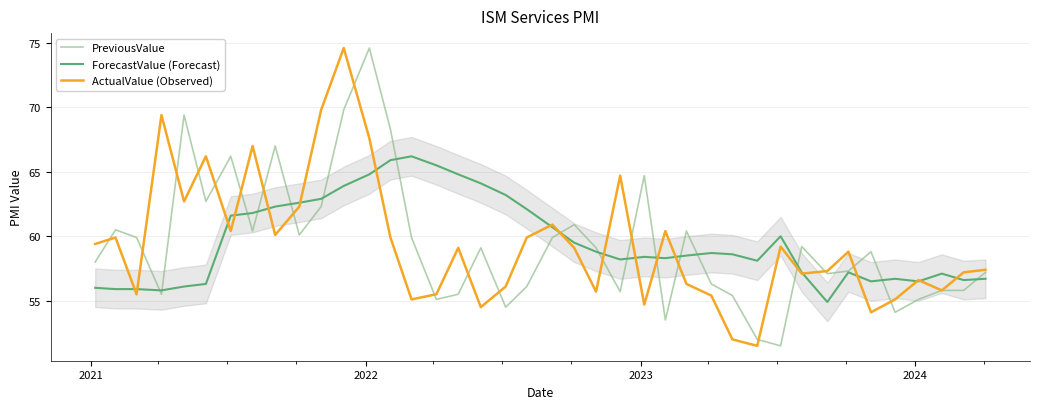

How many times do ActualValue (Observed) and ForecastValue (Forecast) cross each other?

18